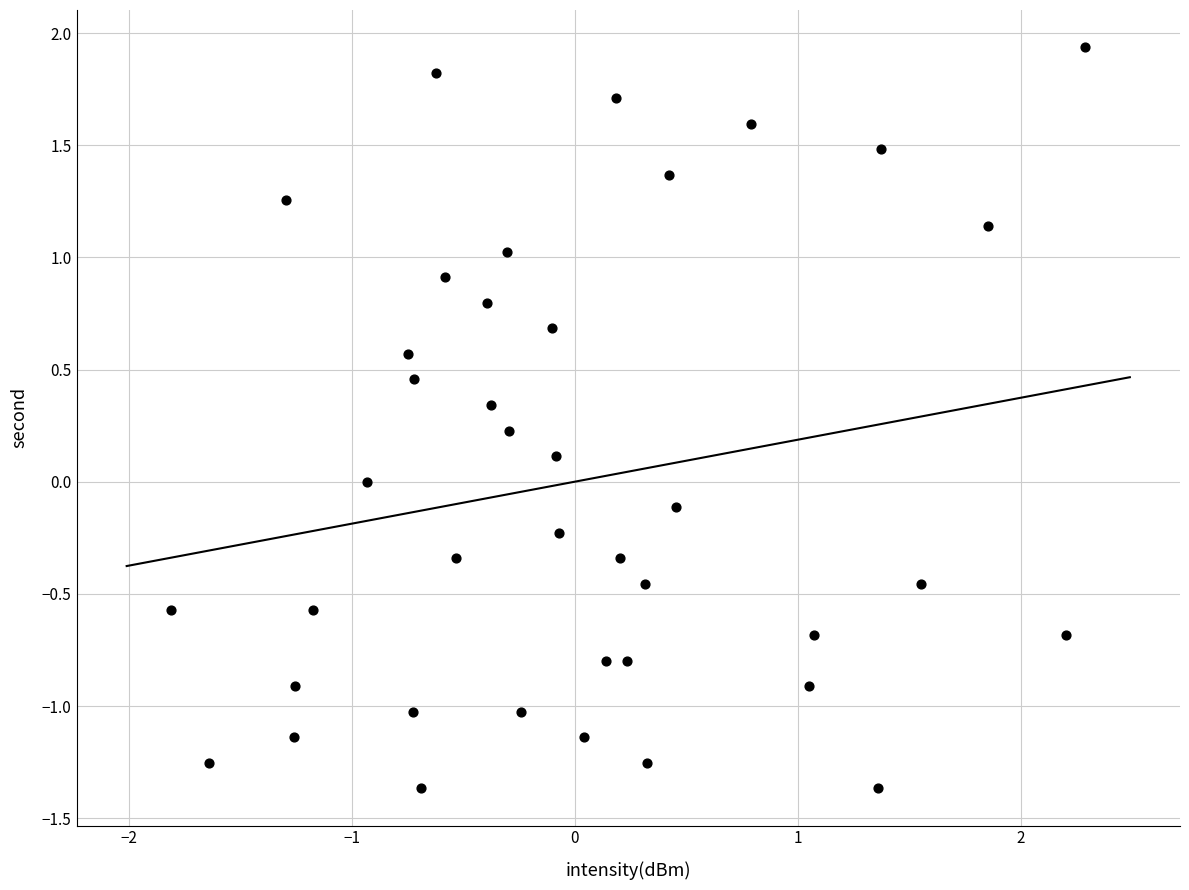

What is the range of Y values (max minus min)?

3.3